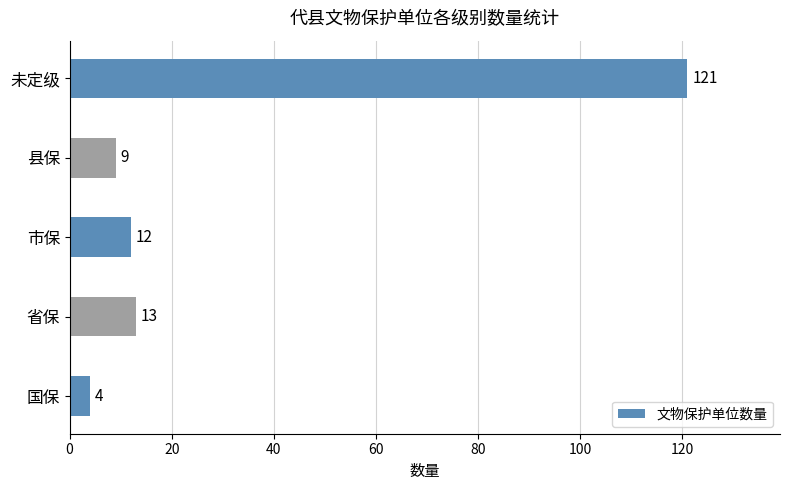

List the labels in order of value, largest first.

未定级, 省保, 市保, 县保, 国保